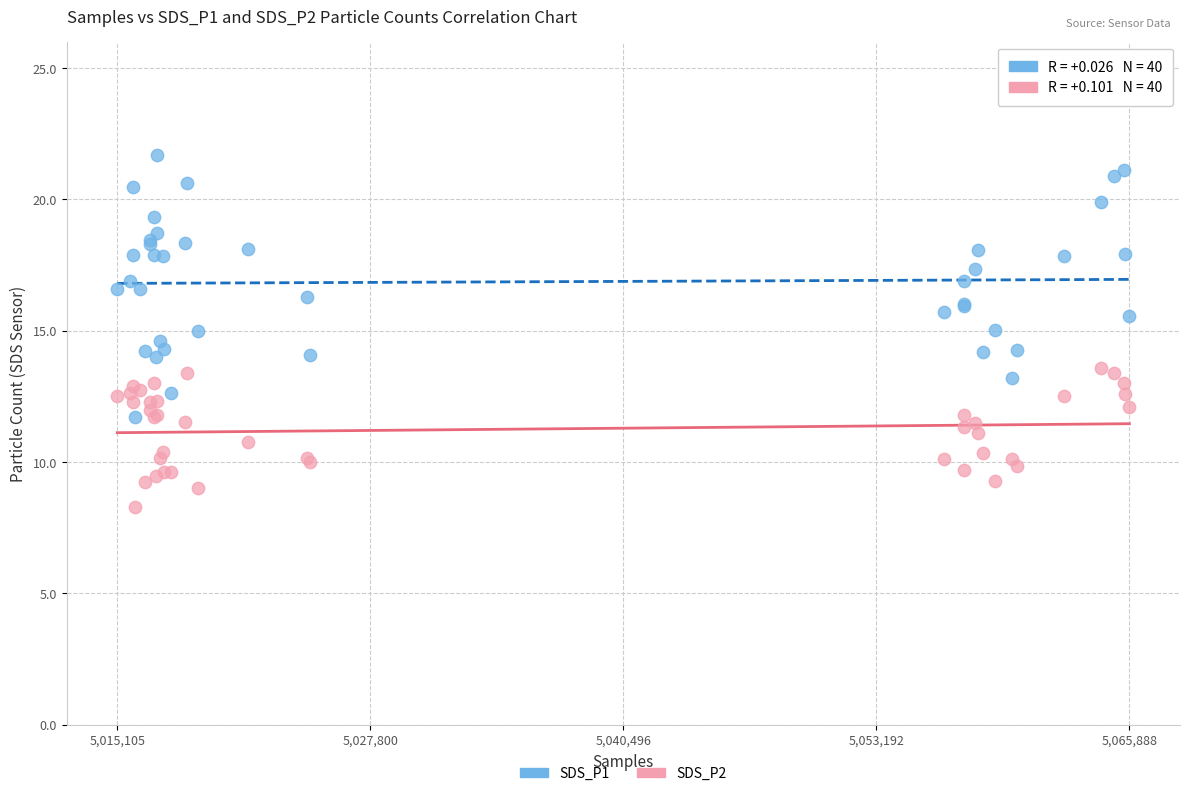

What are all the series names shown in the legend?

SDS_P1, SDS_P2